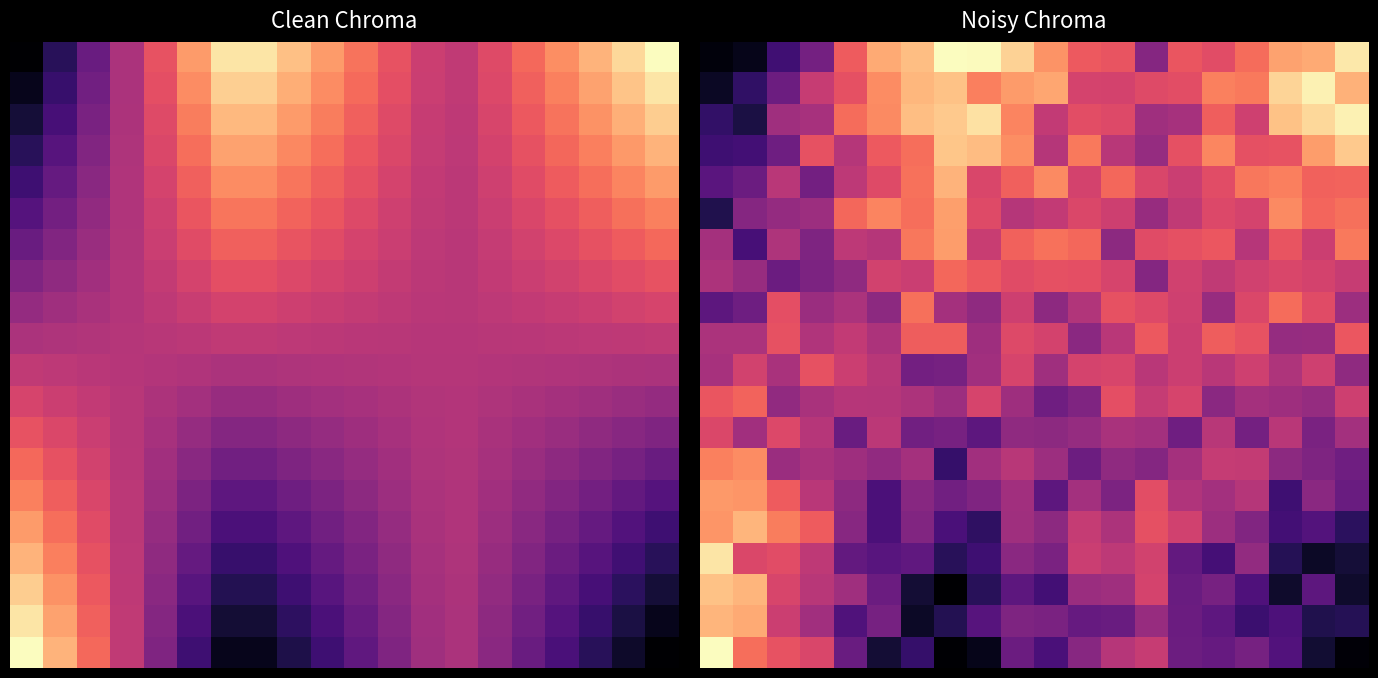

What is the total value across all series at 11?

10.3